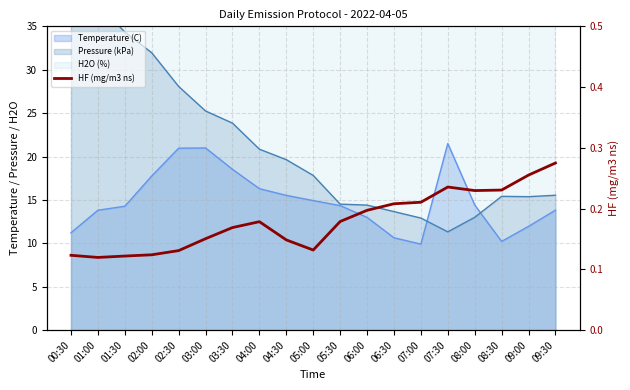

Count the values in the range 0 to 1.

19